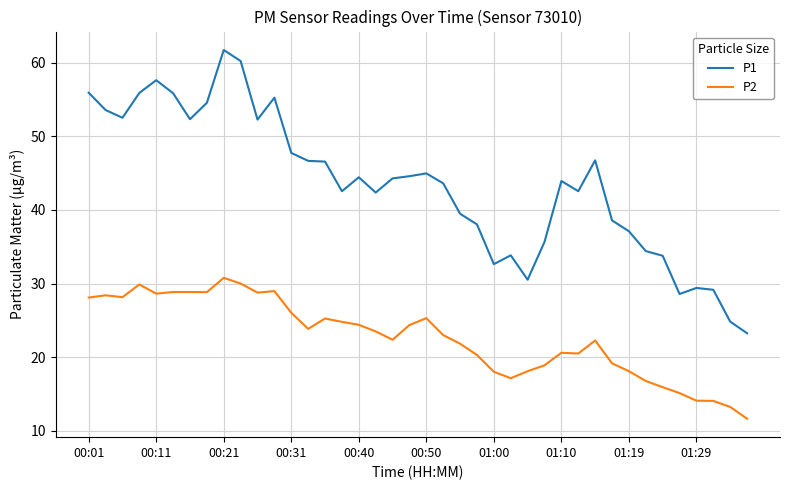

What is the difference between the maximum and minimum values in the P2 series?

19.1